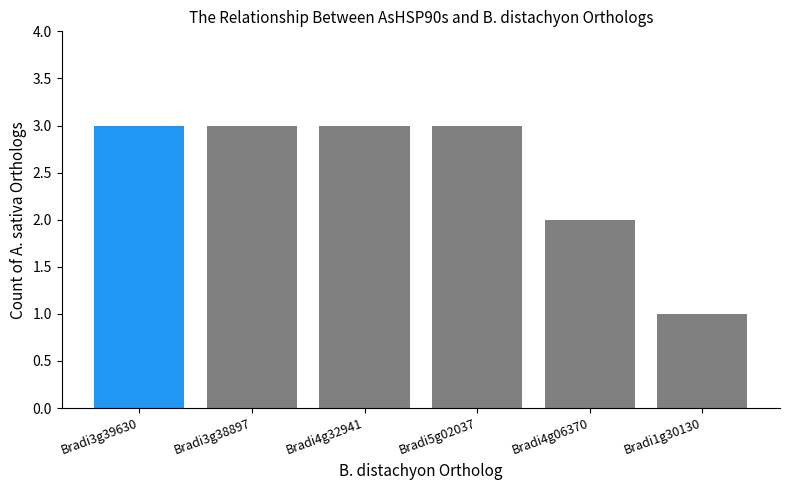

How many series are shown in this chart?

1